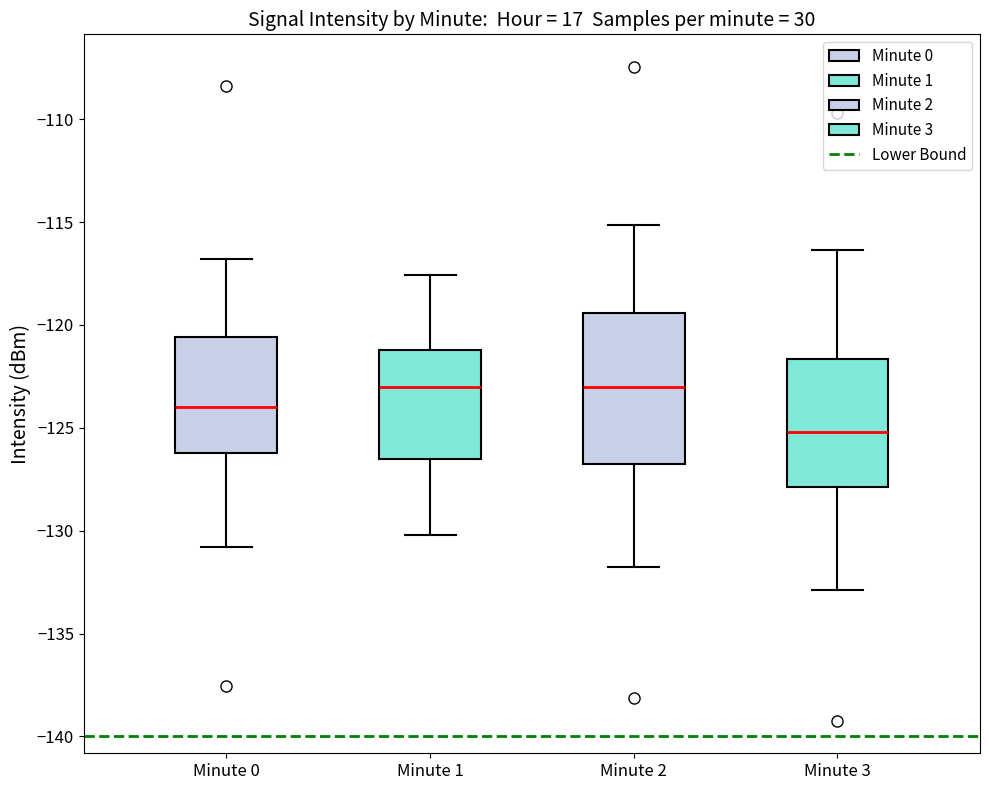

Reading left to right, transcribe this box plot: for each box, give where its median line is, the range the box spans, and where its two whiskers end, as read against the y-axis. The values are not printed on the chart, so give them approximately, as read against the axis.

Minute 0: median -124.0, box -126.0 to -120.5, whiskers -131.0 to -117.0
Minute 1: median -123.0, box -126.5 to -121.0, whiskers -130.0 to -117.5
Minute 2: median -123.0, box -127.0 to -119.5, whiskers -132.0 to -115.0
Minute 3: median -125.0, box -128.0 to -121.5, whiskers -133.0 to -116.5